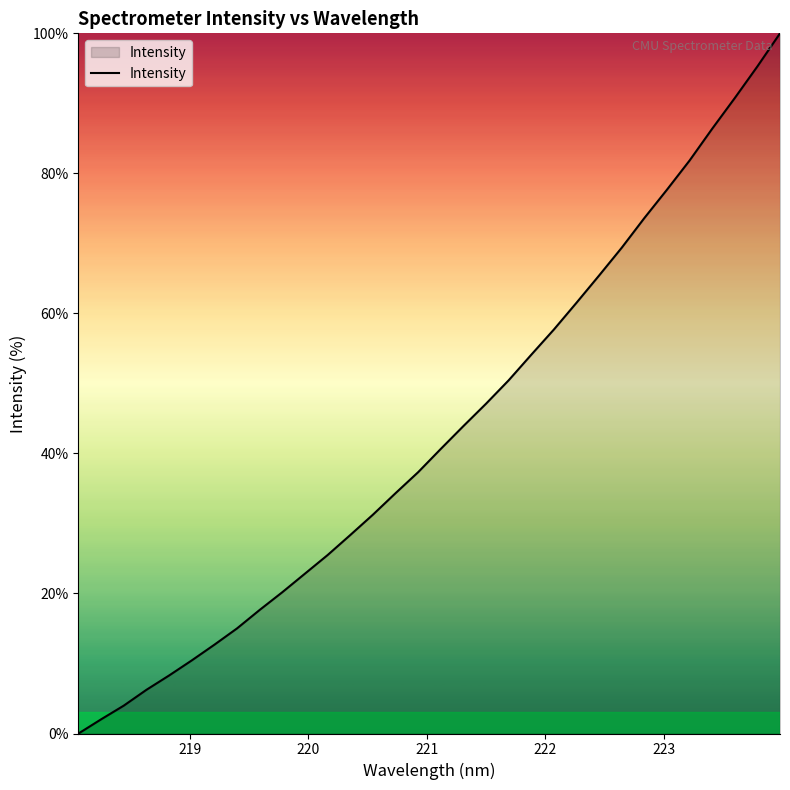

What is the difference between the second highest and minimum values?

95.3